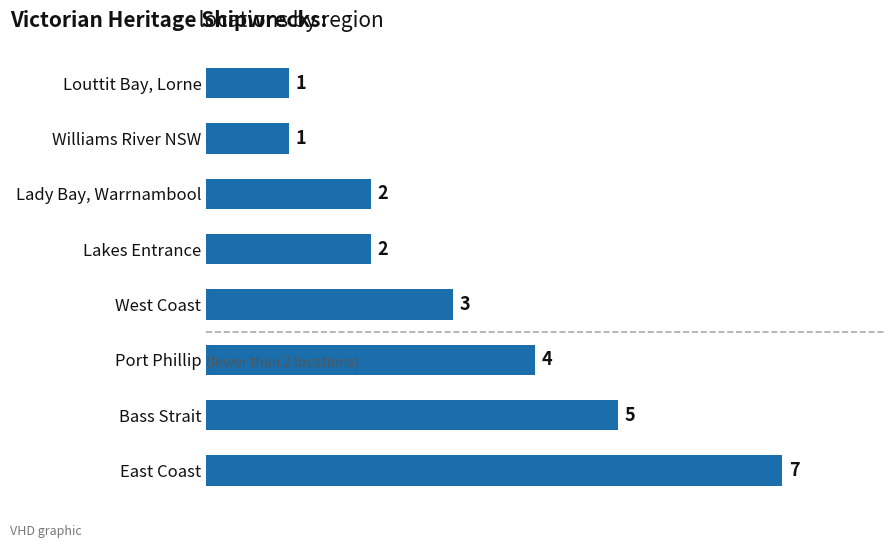

Reading top to bottom, transcribe all the data shown in this chart.

1	1	2	2	3	4	5	7